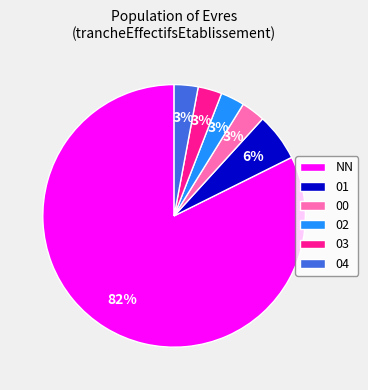

True or false: NN accounts for 82% of the total.

True